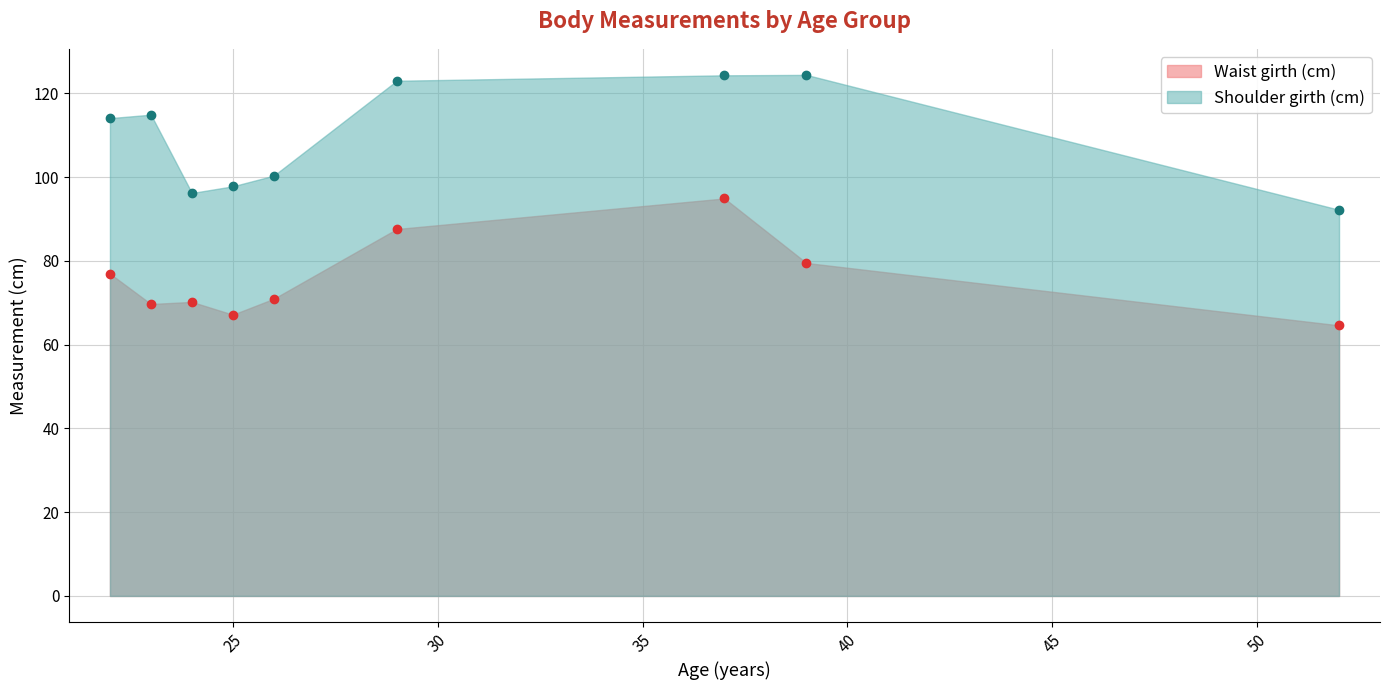

Is the value of Waist girth (cm) at 39 greater than the value of Shoulder girth (cm) at 39?

No